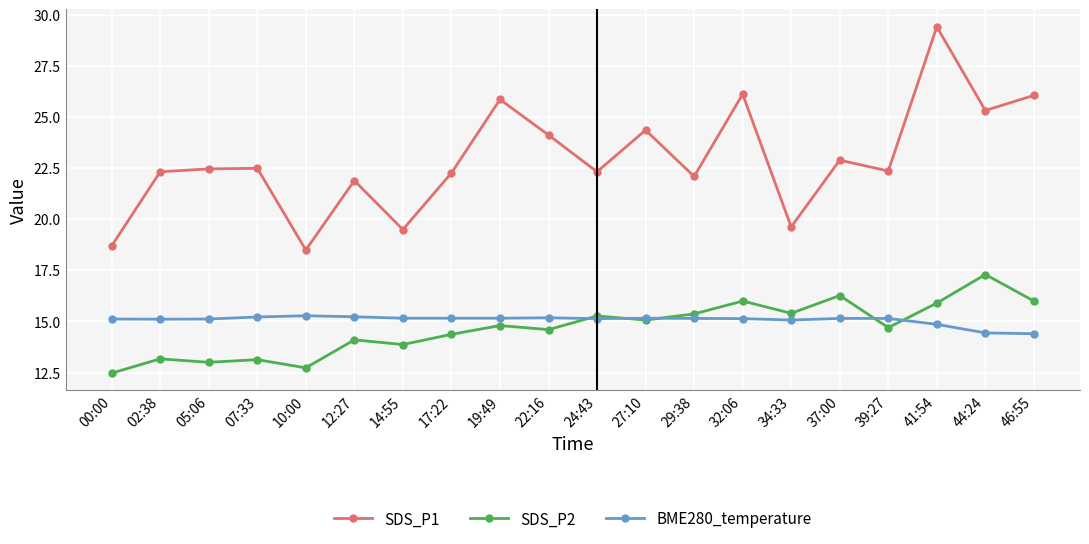

What is the label of the 10th point from the left?

22:16